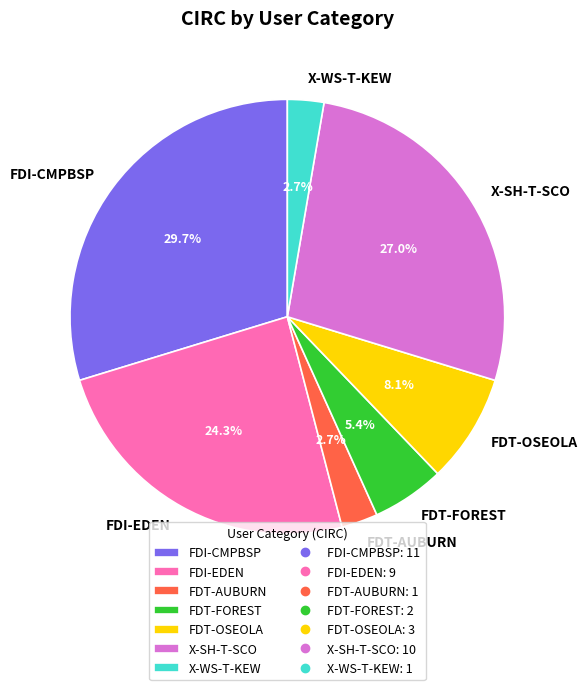

Which has a higher value, FDT-OSEOLA or FDI-EDEN?

FDI-EDEN